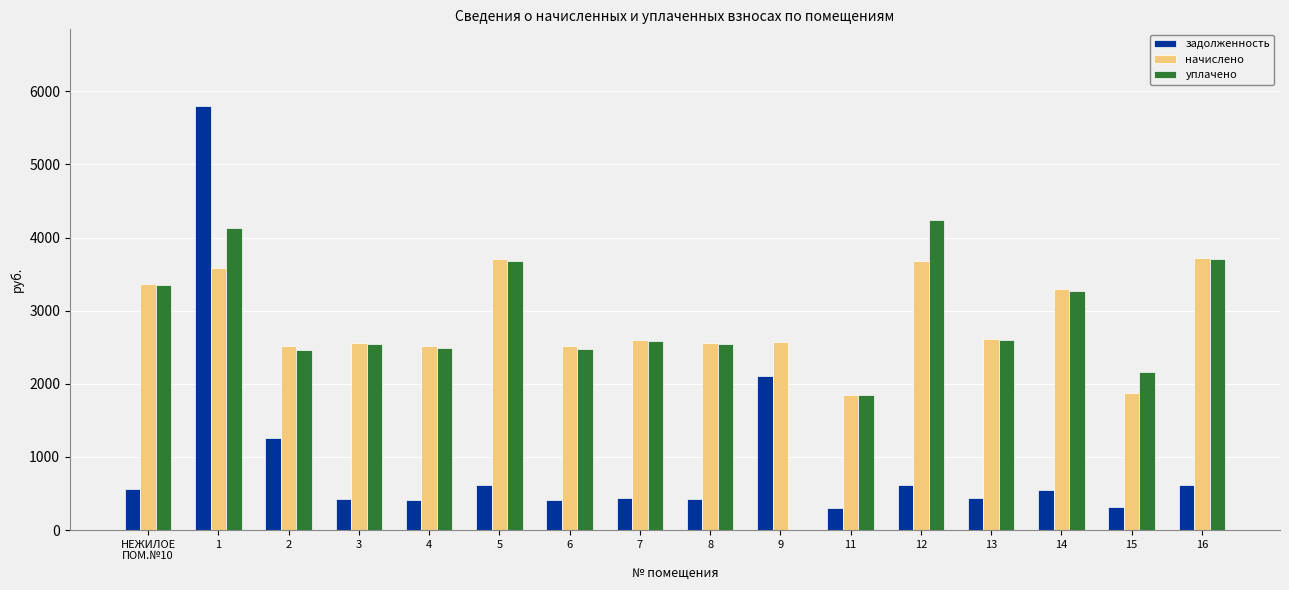

Is the value of начислено at 13 greater than the value of задолженность at 9?

Yes